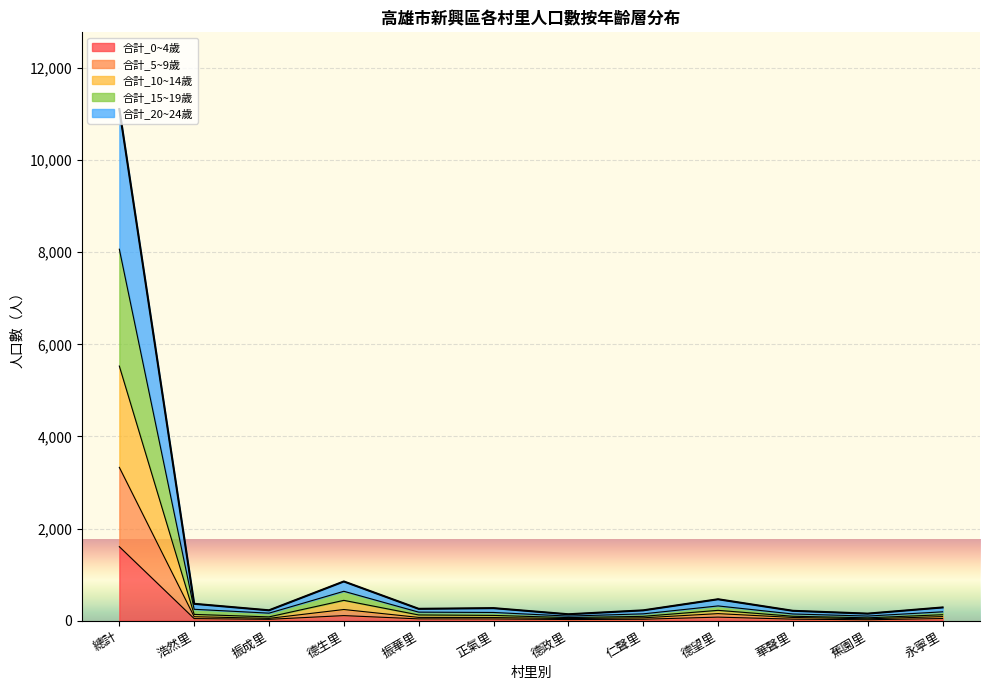

What is the total value across all series at 總計?

11107